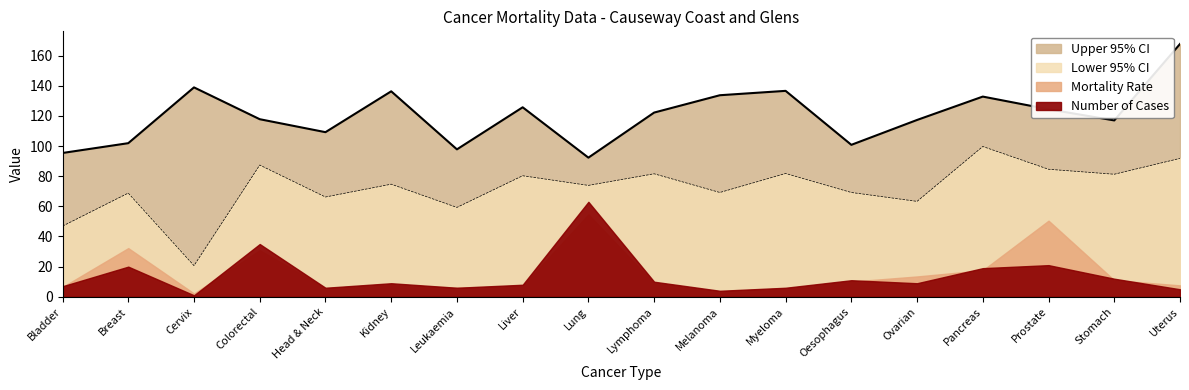

Which series has the widest spread of values?

Lower 95% CI